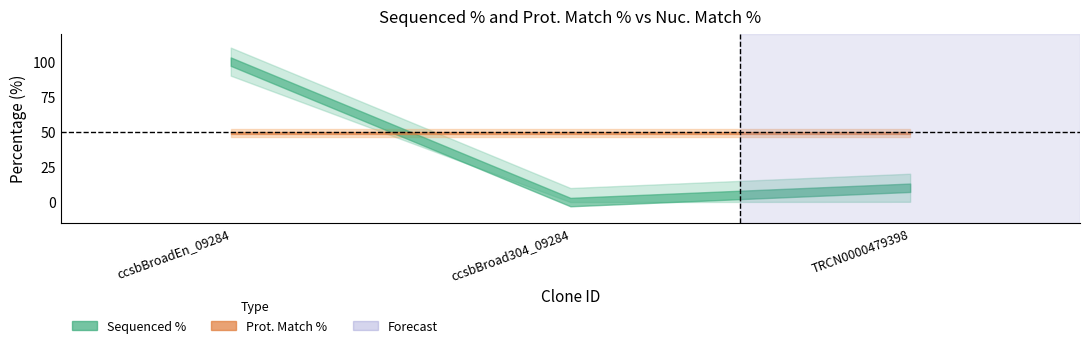

At which category is the sum across all series the highest?

ccsbBroadEn_09284